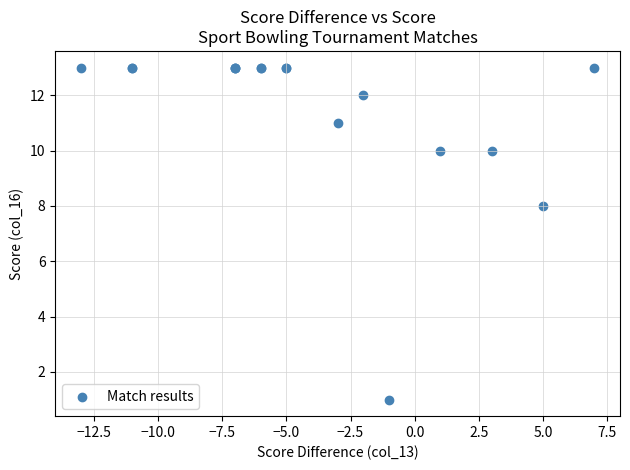

What Y value in the scatter plot is closest to 7?

8